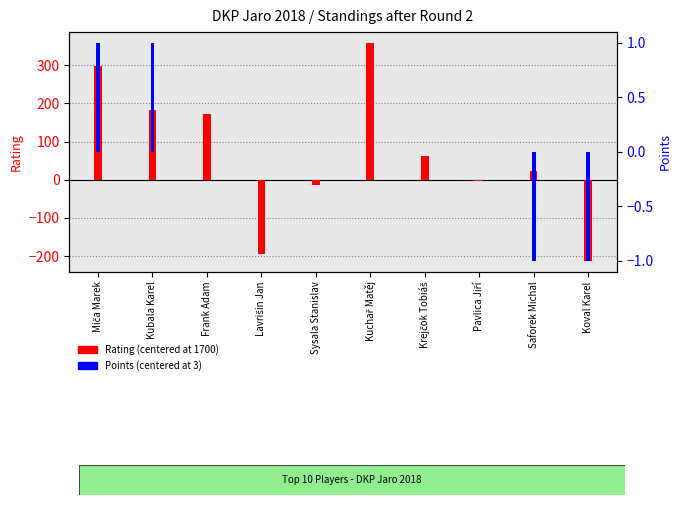

Which series has the widest spread of values?

Rating (centered)